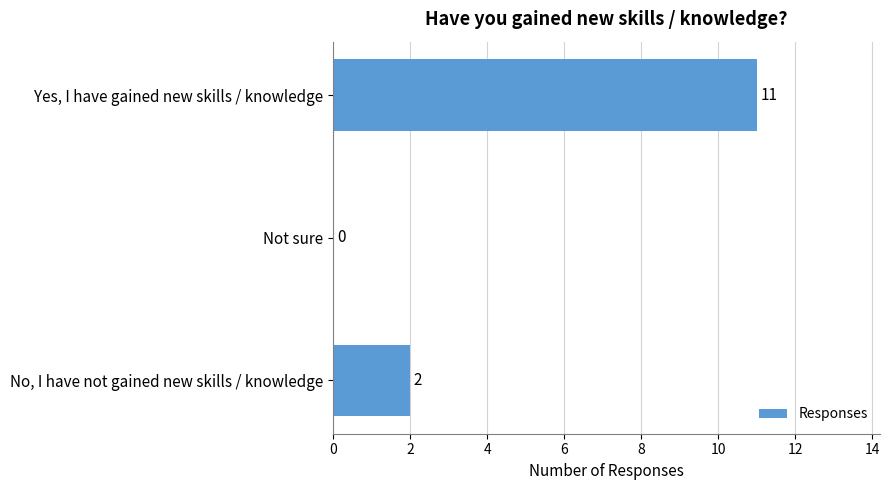

Reading top to bottom, transcribe all the data shown in this chart.

Yes, I have gained new skills / knowledge=11	Not sure=0	No, I have not gained new skills / knowledge=2